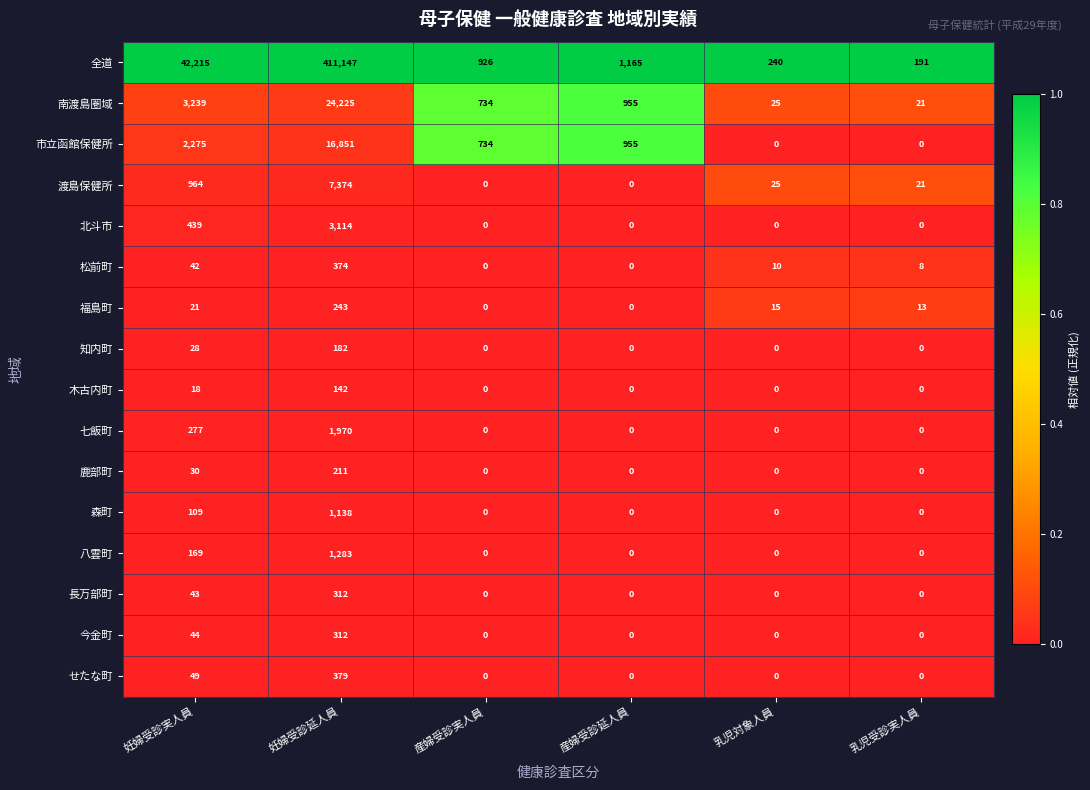

Which series has the widest spread of values?

全道